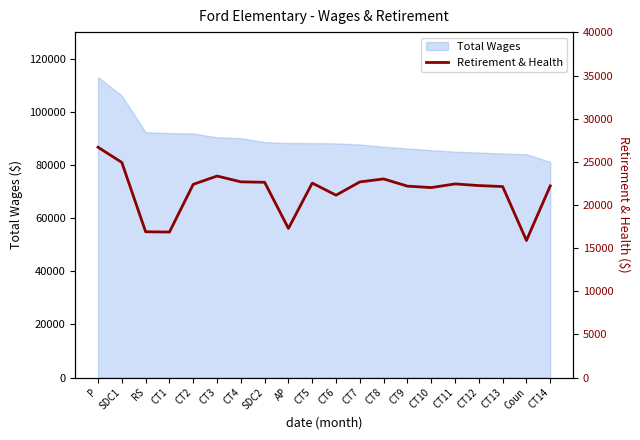

Which label corresponds to the smallest value in the chart?

Coun